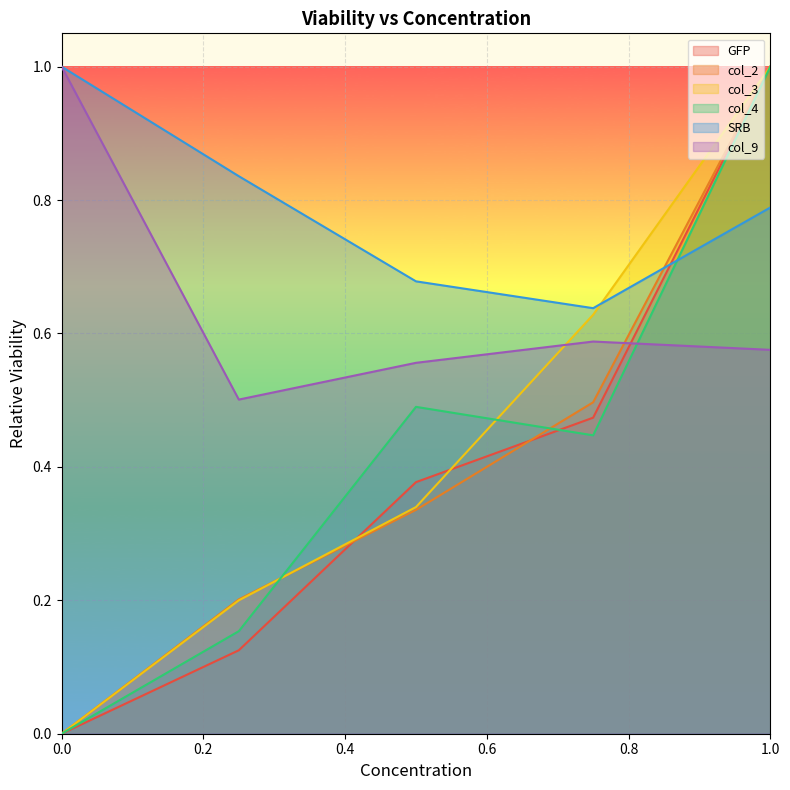

Reading right to left, what are all the values shown in this chart?

GFP: 1.0	0.5	0.4	0.1	0.0
col_2: 1.0	0.5	0.3	0.2	0.0
col_3: 1.0	0.6	0.3	0.2	0.0
col_4: 1.0	0.4	0.5	0.2	0.0
SRB: 0.8	0.6	0.7	0.8	1.0
col_9: 0.6	0.6	0.6	0.5	1.0